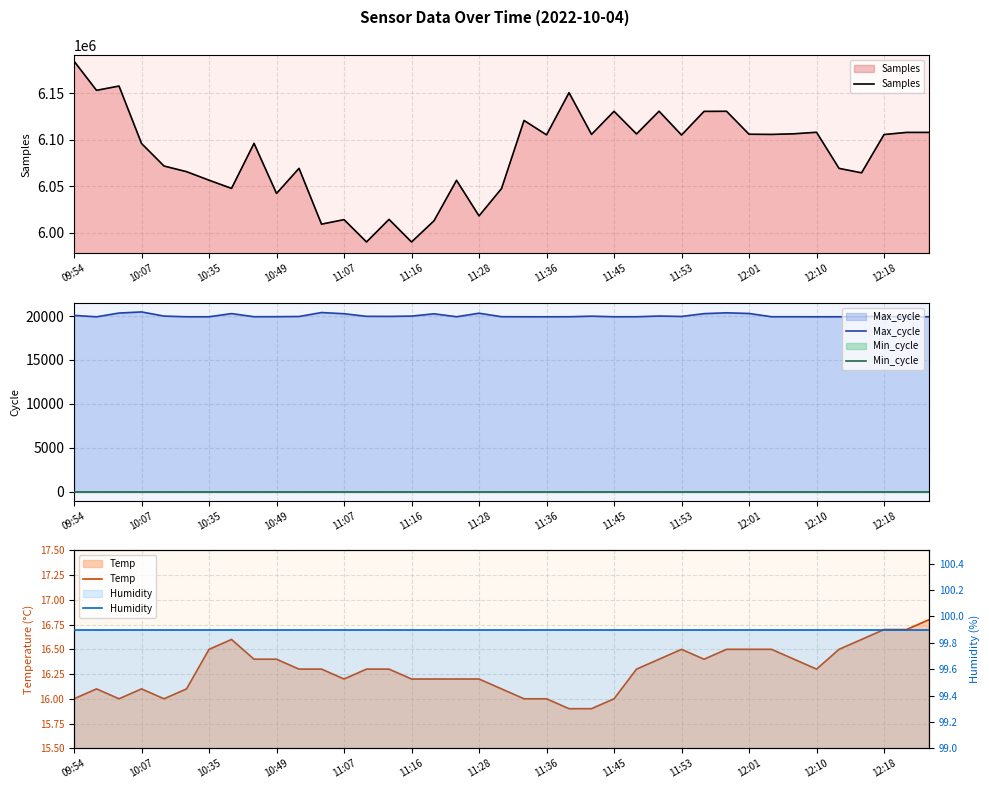

Reading left to right, what are all the values shown in this chart?

Samples: 6184226.0	6152951.0	6157543.0	6095975.0	6071790.0	6065746.0	6056602.0	6047799.0	6096082.0	6042390.0	6069313.0	6009473.0	6014313.0	5990381.0	6014614.0	5990336.0	6013118.0	6056468.0	6018325.0	6047646.0	6120644.0	6105209.0	6150446.0	6105688.0	6130486.0	6106162.0	6130567.0	6105036.0	6130374.0	6130486.0	6105891.0	6105673.0	6106360.0	6107987.0	6069273.0	6064506.0	6105552.0	6107835.0	6107835.0
Max_cycle: 20069.0	19912.0	20338.0	20465.0	19992.0	19913.0	19913.0	20275.0	19920.0	19924.0	19945.0	20396.0	20261.0	19965.0	19957.0	19989.0	20252.0	19917.0	20317.0	19921.0	19913.0	19912.0	19916.0	19983.0	19913.0	19917.0	19996.0	19952.0	20271.0	20366.0	20288.0	19916.0	19916.0	19912.0	19913.0	19927.0	19963.0	19917.0	19917.0
Min_cycle: 23.0	23.0	23.0	23.0	23.0	23.0	23.0	23.0	23.0	23.0	23.0	23.0	23.0	23.0	23.0	23.0	23.0	23.0	23.0	23.0	23.0	23.0	23.0	23.0	23.0	23.0	23.0	23.0	23.0	23.0	23.0	23.0	23.0	23.0	23.0	23.0	23.0	23.0	23.0
Temp: 16.0	16.1	16.0	16.1	16.0	16.1	16.5	16.6	16.4	16.4	16.3	16.3	16.2	16.3	16.3	16.2	16.2	16.2	16.2	16.1	16.0	16.0	15.9	15.9	16.0	16.3	16.4	16.5	16.4	16.5	16.5	16.5	16.4	16.3	16.5	16.6	16.7	16.7	16.8
Humidity: 99.9	99.9	99.9	99.9	99.9	99.9	99.9	99.9	99.9	99.9	99.9	99.9	99.9	99.9	99.9	99.9	99.9	99.9	99.9	99.9	99.9	99.9	99.9	99.9	99.9	99.9	99.9	99.9	99.9	99.9	99.9	99.9	99.9	99.9	99.9	99.9	99.9	99.9	99.9